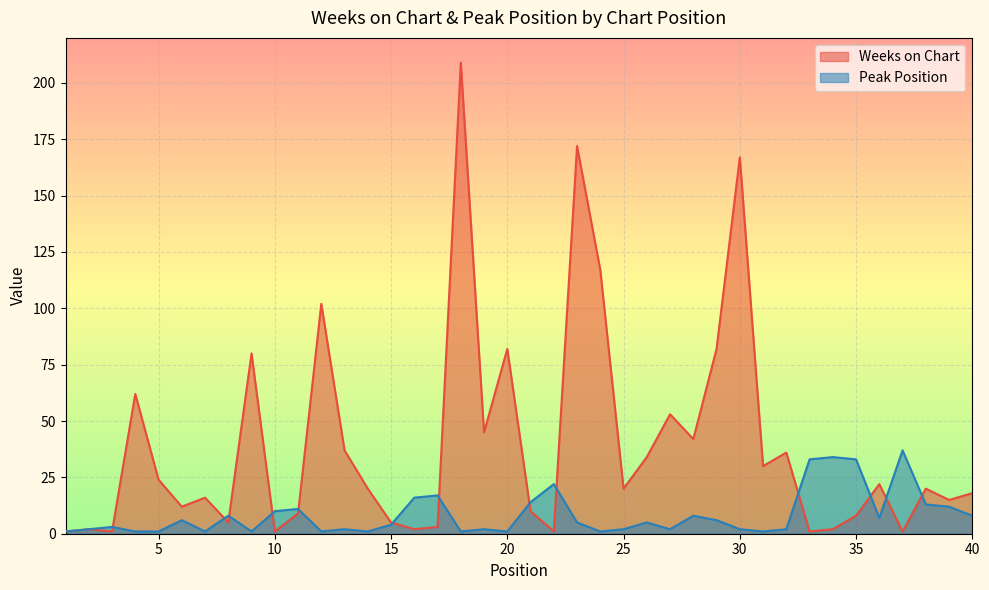

Which category has the lowest value across all series?

1